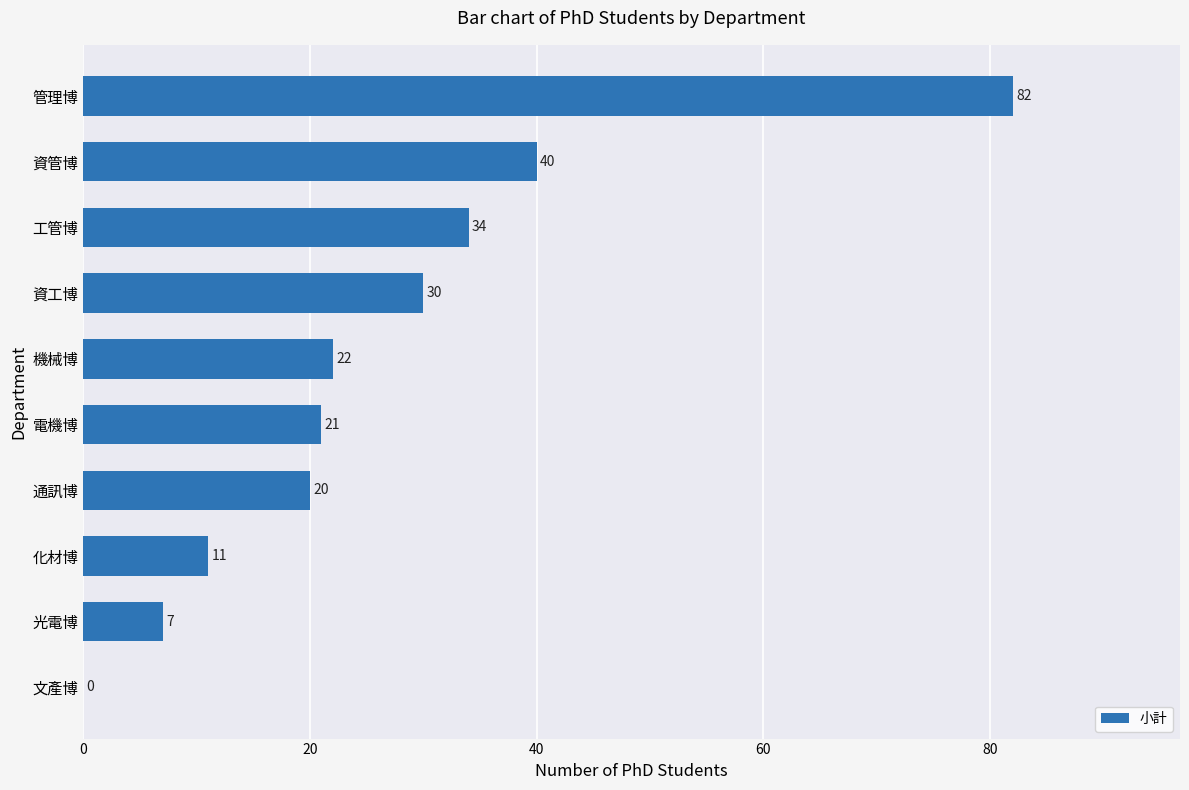

Is it true that the value at 資管博 is 23?

False